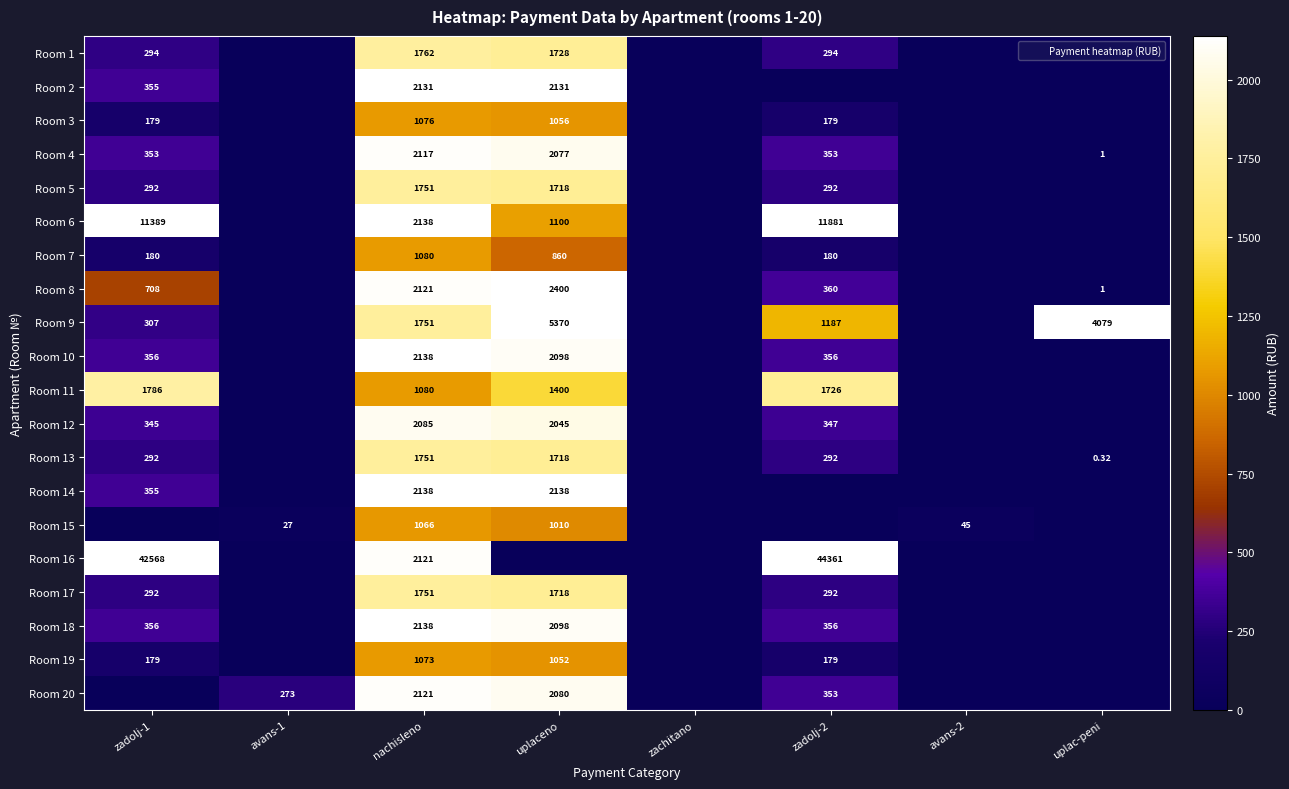

How many values in Room 19 are above zero?

4